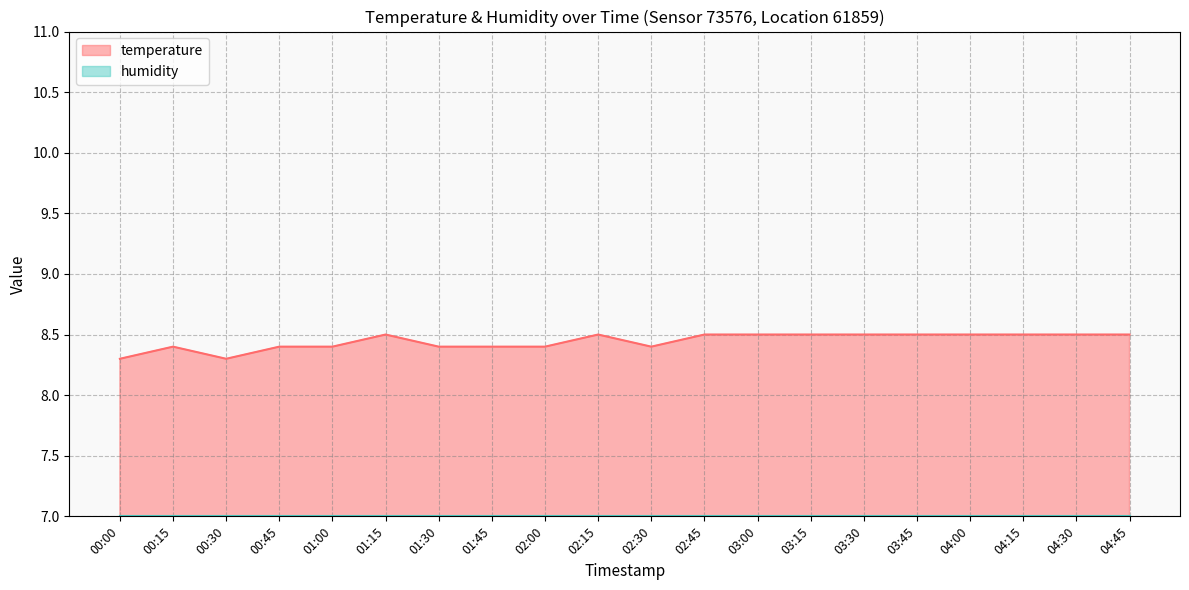

What is the average value?

8.4